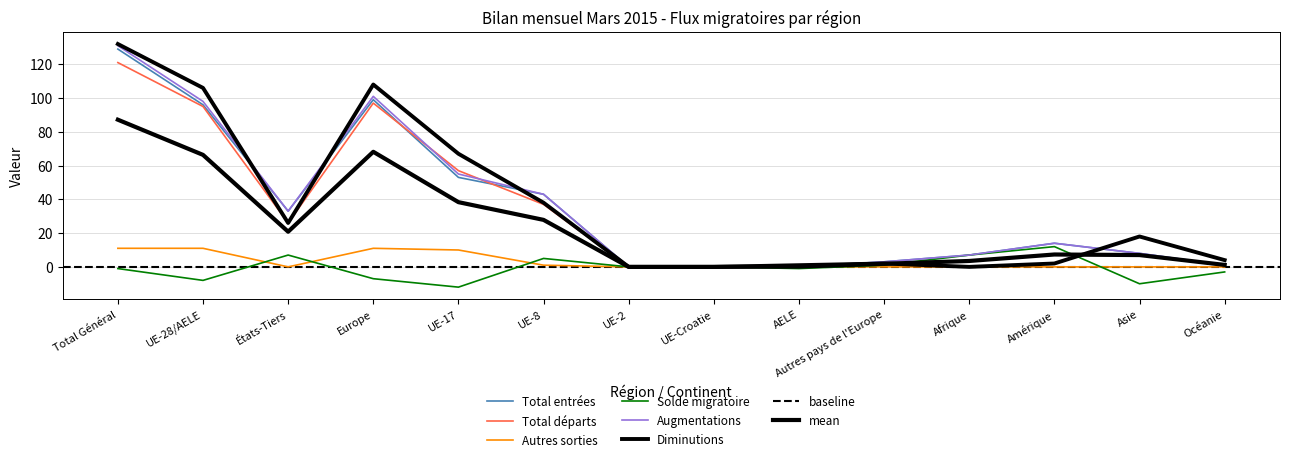

What position from the left is Afrique?

11